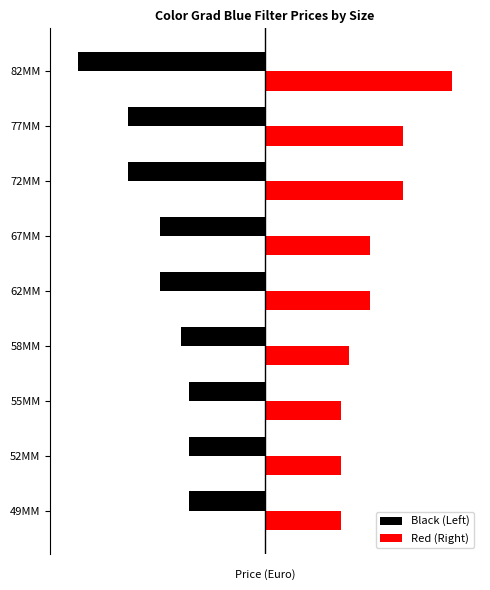

What is the average value of the Red (Right) series?

53